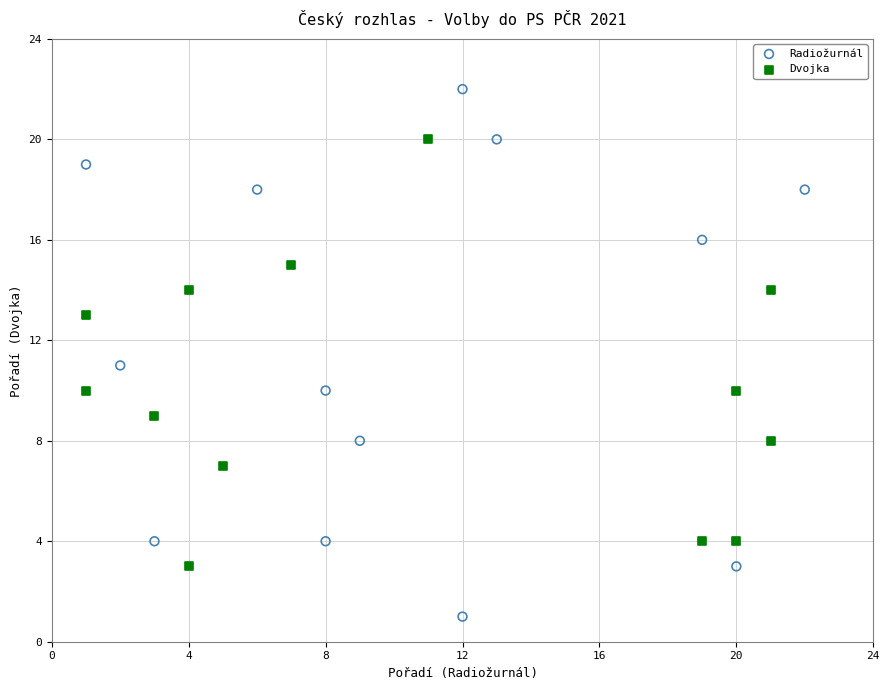

Which series contains the highest Y value?

Radiožurnál